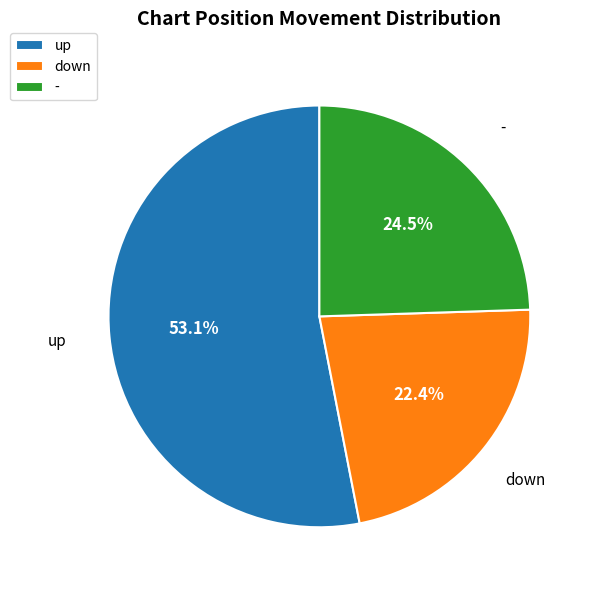

How many slices are in this pie chart?

3